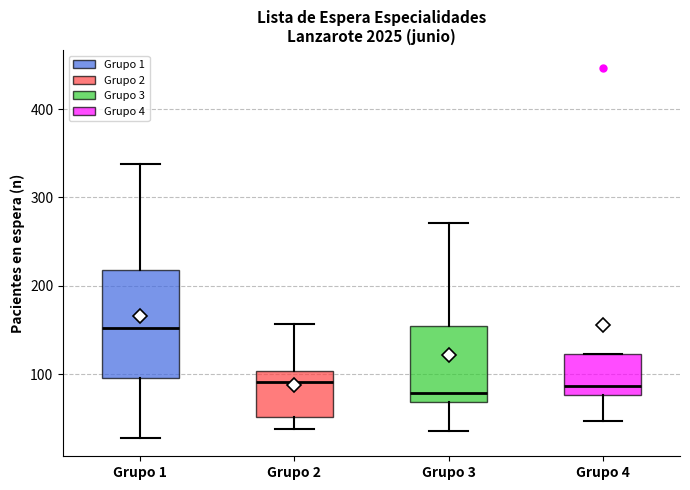

Reading left to right, transcribe this box plot: for each box, give where its median line is, the range the box spans, and where its two whiskers end, as read against the y-axis. The values are not printed on the chart, so give them approximately, as read against the axis.

Grupo 1: median 150, box 100 to 220, whiskers 30 to 340
Grupo 2: median 90, box 50 to 100, whiskers 40 to 160
Grupo 3: median 80, box 70 to 160, whiskers 40 to 270
Grupo 4: median 90, box 80 to 120, whiskers 50 to 120